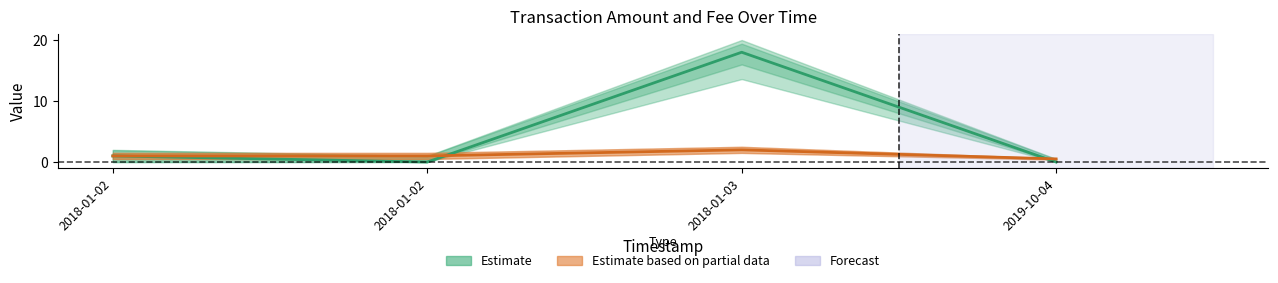

The value of Fee_lower at 2018-01-02 22:53:17 is 0.5. True or false?

True